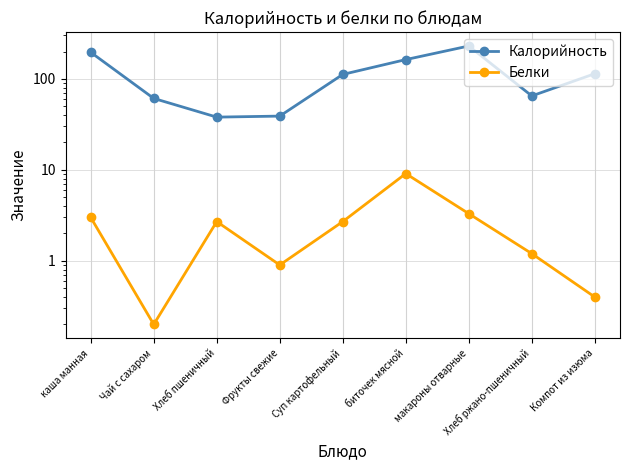

Read the Белки value at Хлеб ржано-пшеничный.

1.2